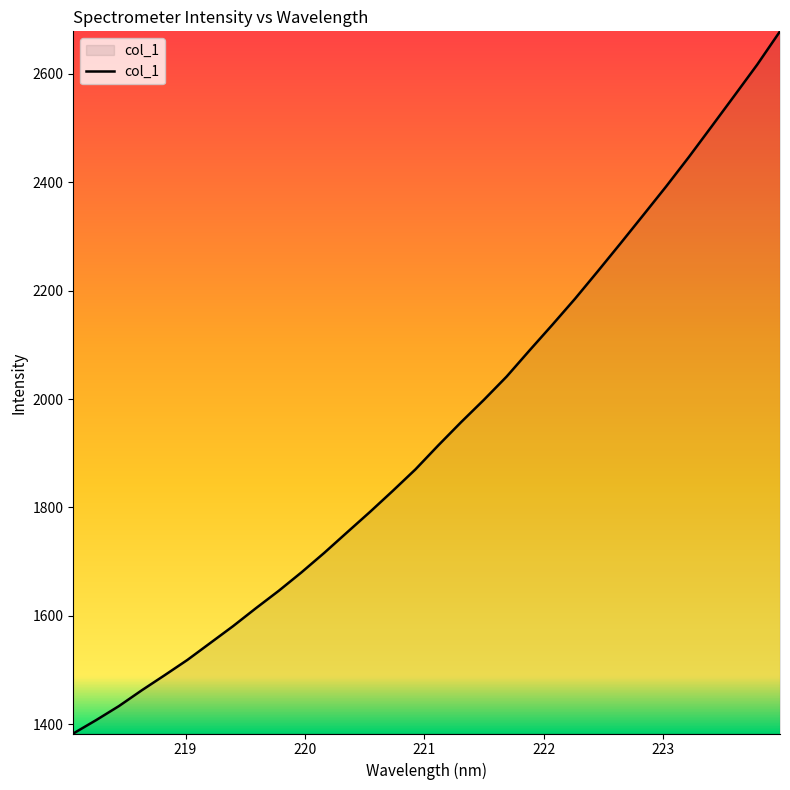

What is the minimum value shown in the chart?

1383.0